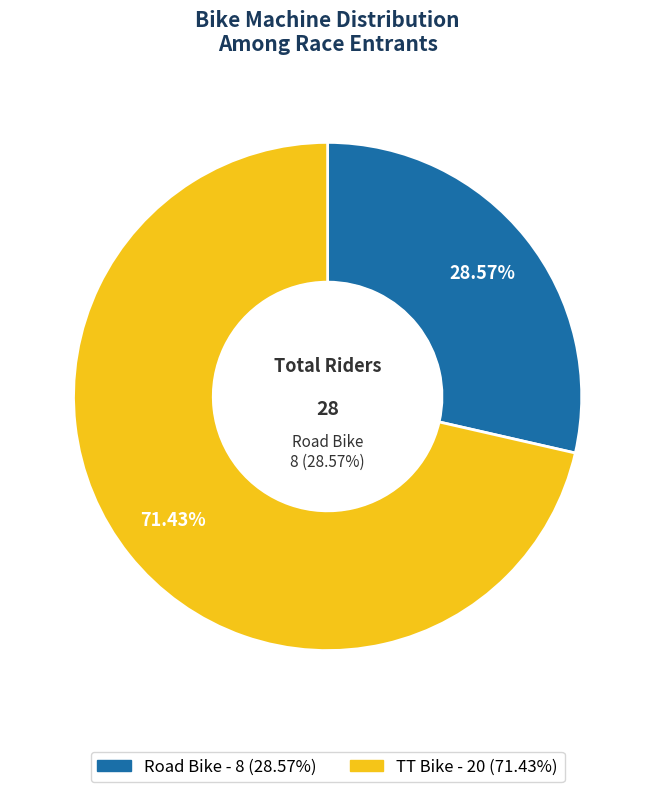

Does any single category account for the majority?

Yes